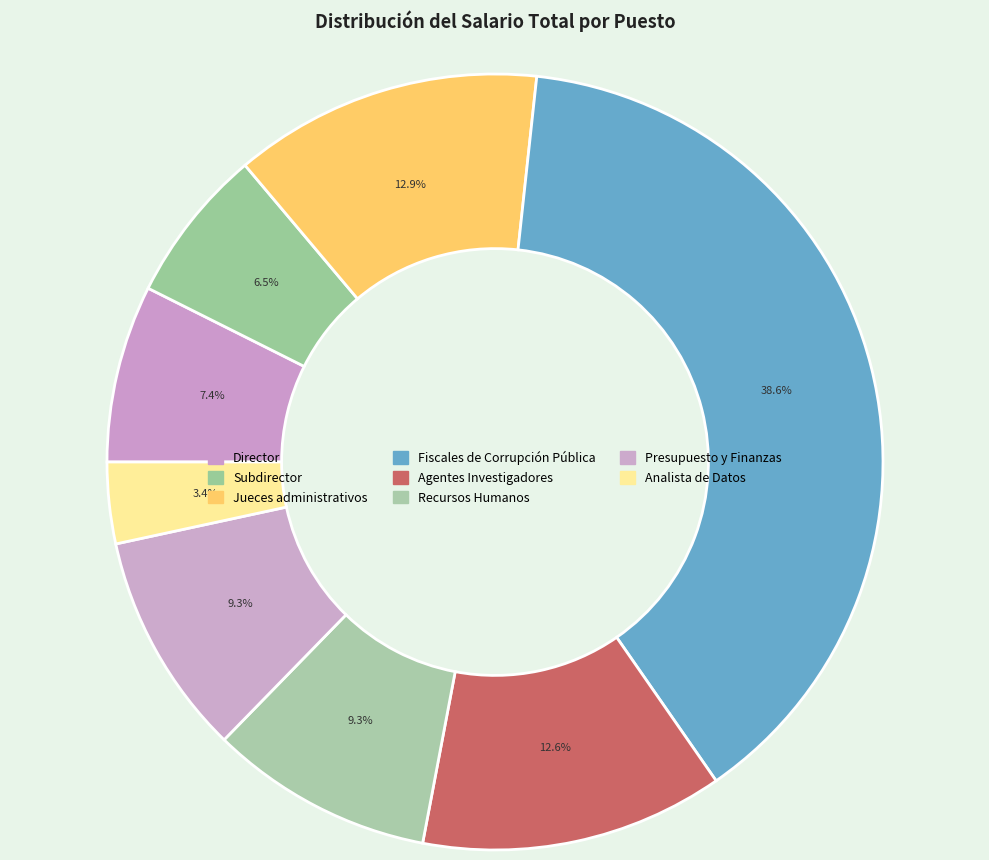

To the nearest percent, what is the difference between the Jueces administrativos and Fiscales de Corrupción Pública slice percentages?

26%